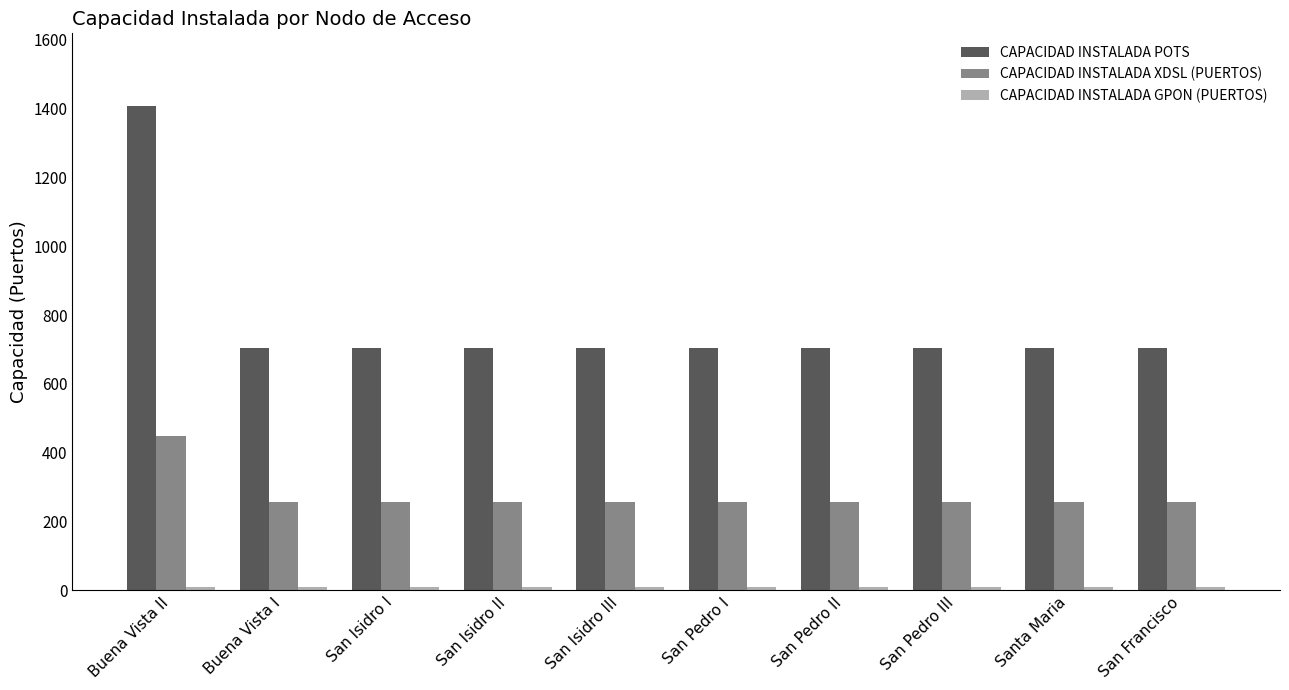

Which series has the largest range (max minus min)?

CAPACIDAD INSTALADA POTS